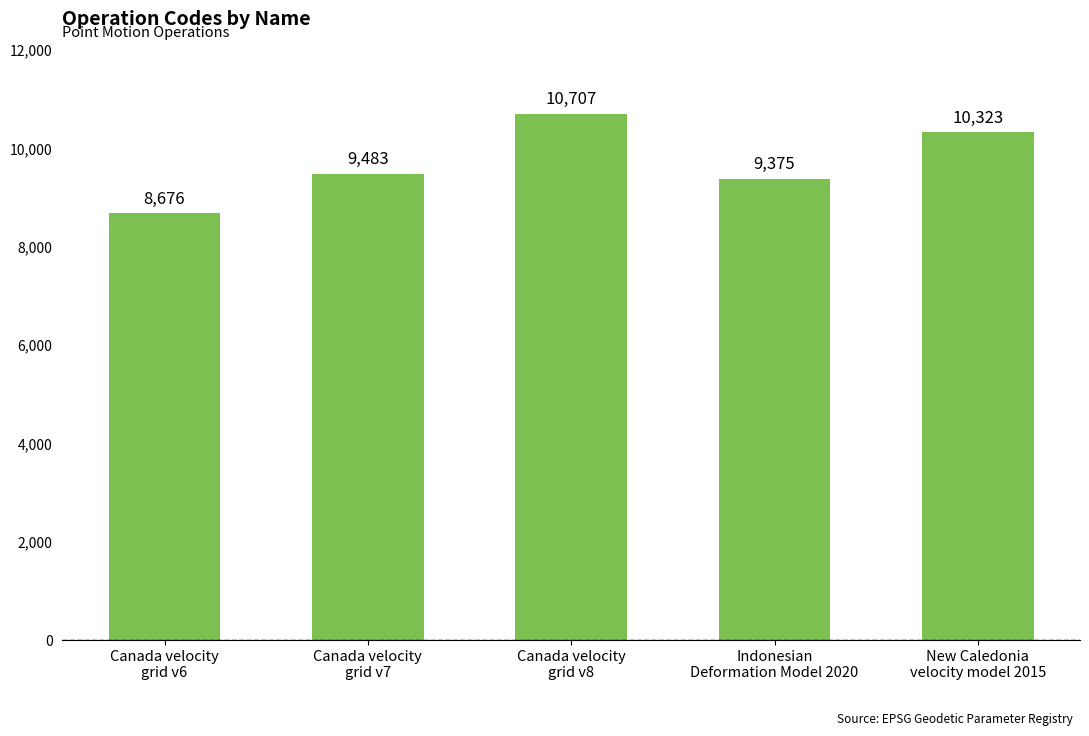

What is the difference between the maximum and minimum values?

2031